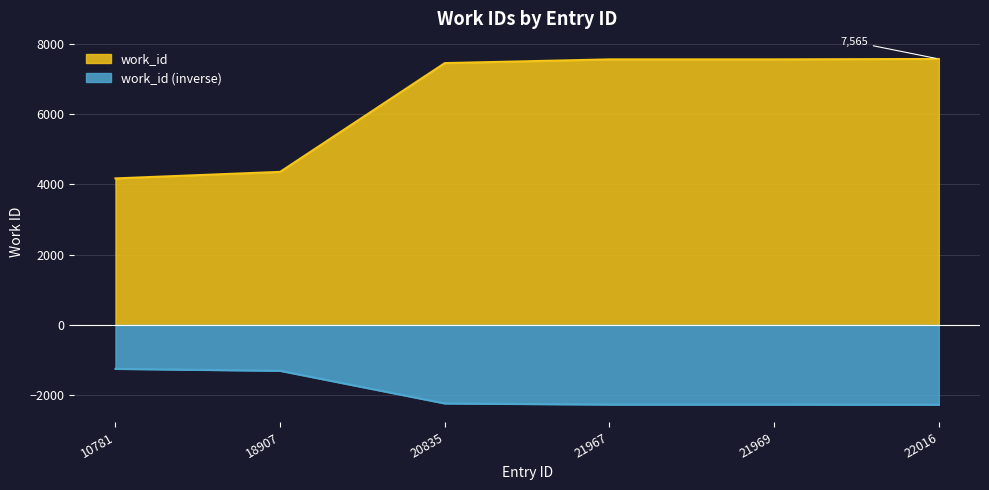

Between 21967 and 10781, which is larger?

21967